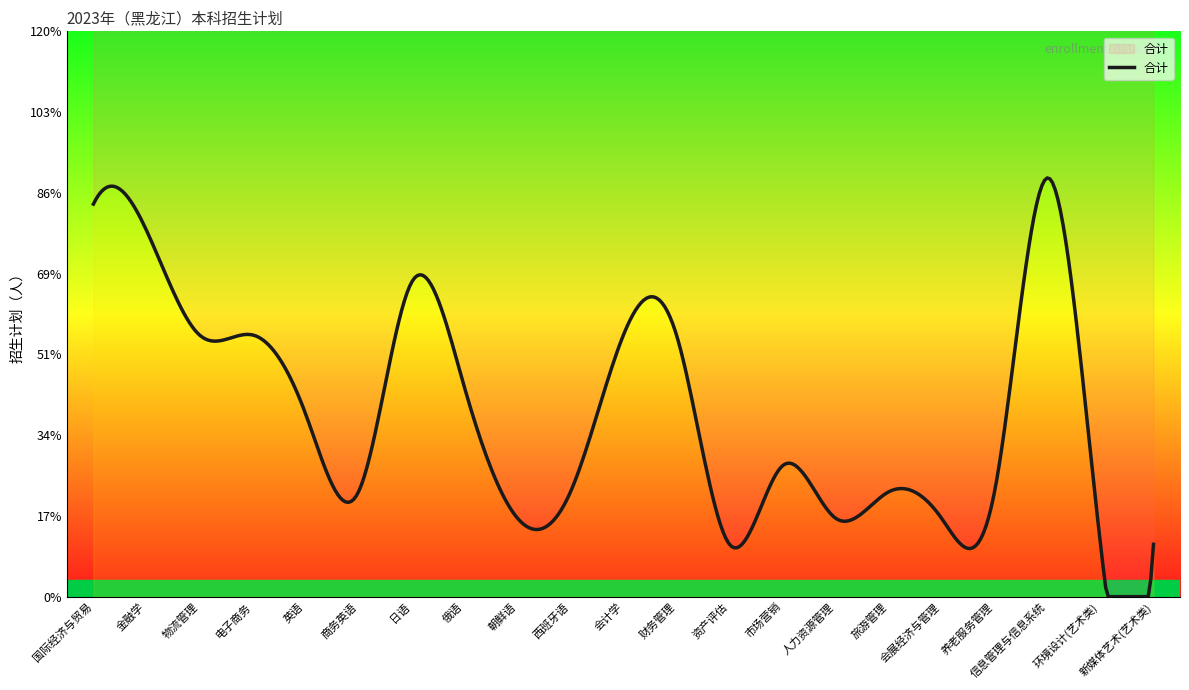

Which label corresponds to the largest value in the chart?

信息管理与信息系统